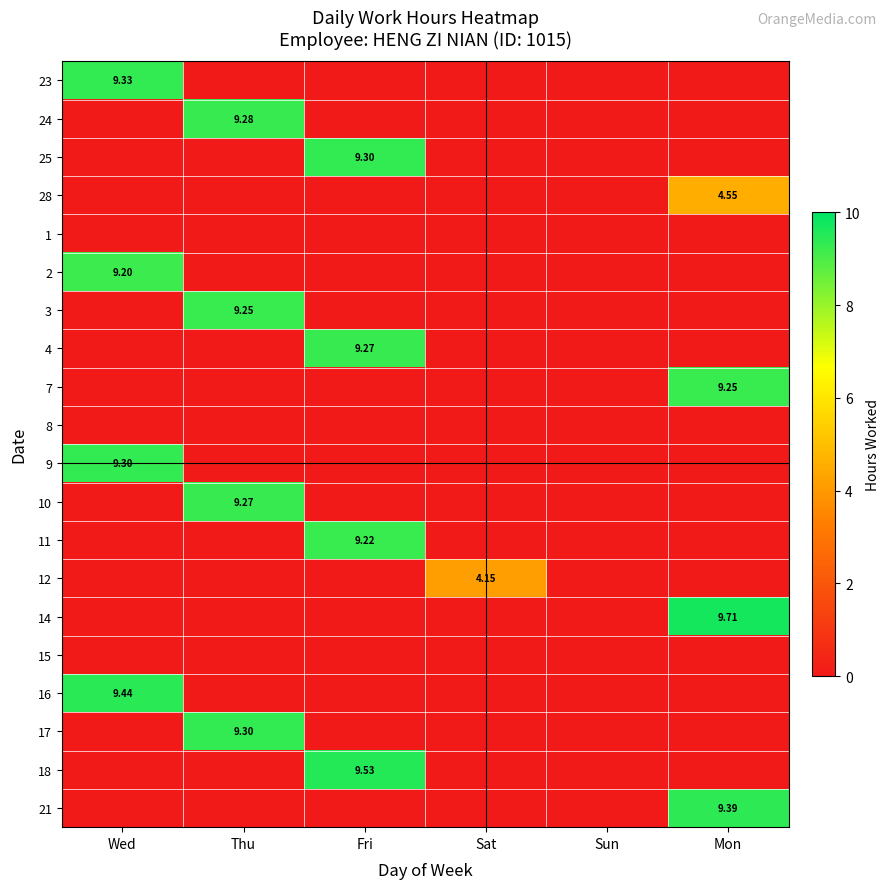

Which series has the largest range (max minus min)?

14